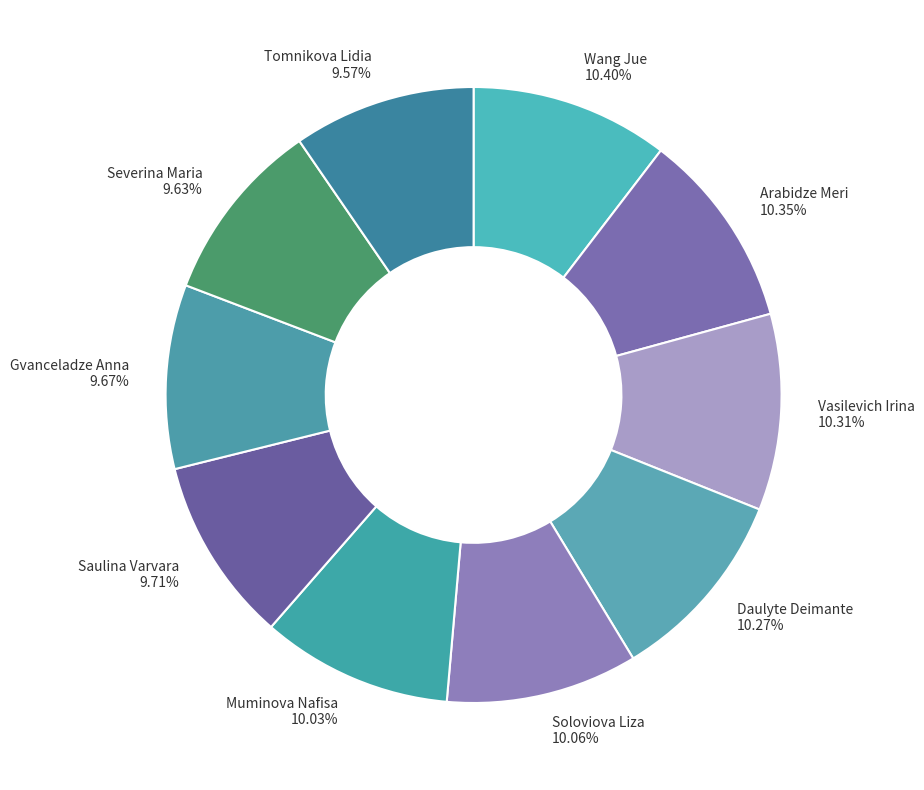

What is the total percentage of Wang Jue and Saulina Varvara?

20.1%